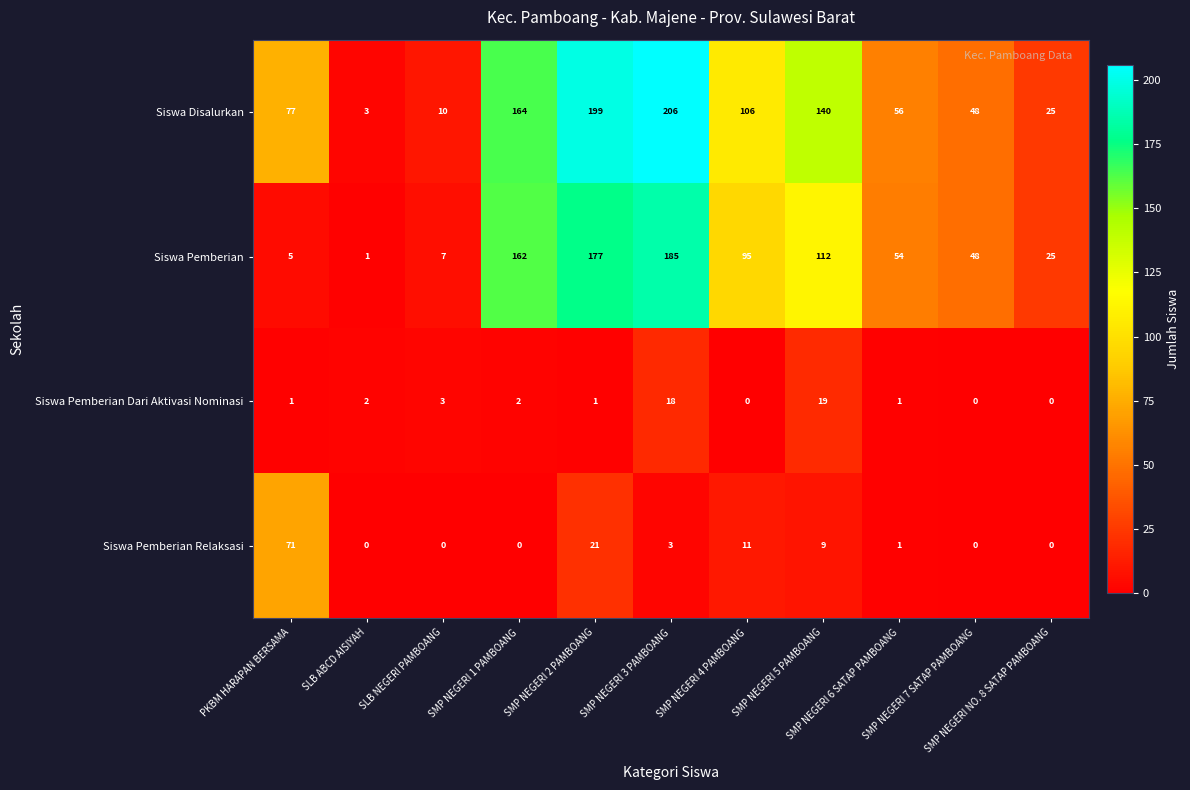

What is the minimum value for Siswa Disalurkan?

3